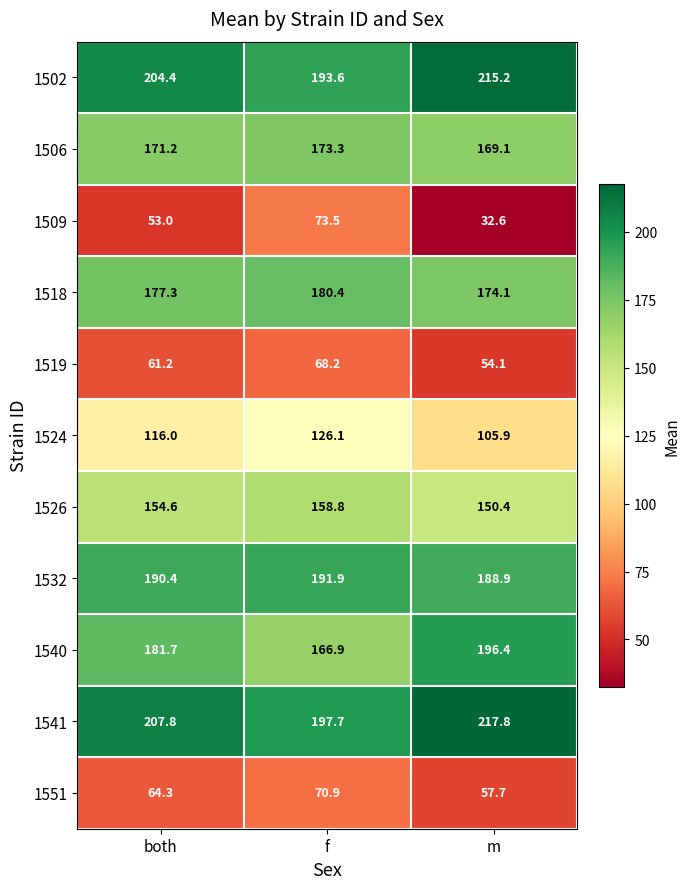

Is it true that 1540 equals 166.9 at f?

True